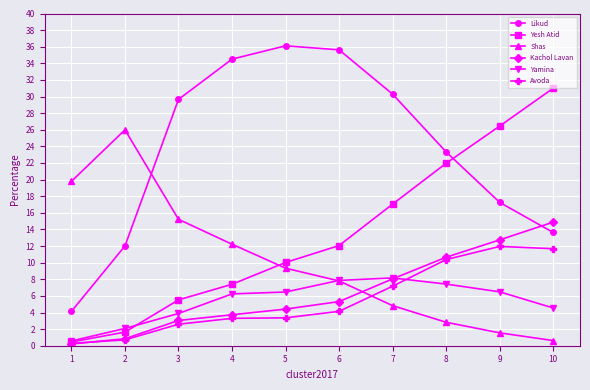

What is the difference between the highest and lowest values at 9?

24.9